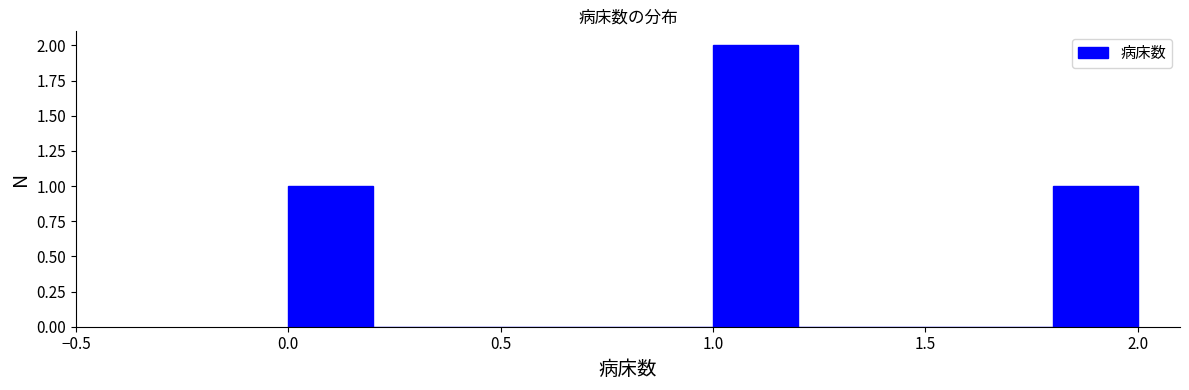

How tall is the bar that spans 0.0 to 0.2 on the x-axis? The values are not printed on the chart, so give them approximately, as read against the axis.

1